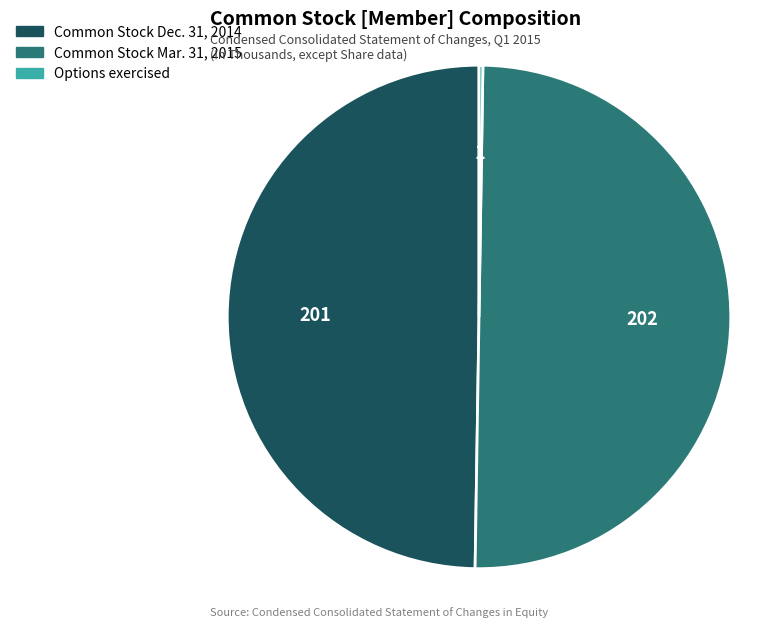

Is it true that Common Stock Dec. 31, 2014 is 50% of the pie?

True